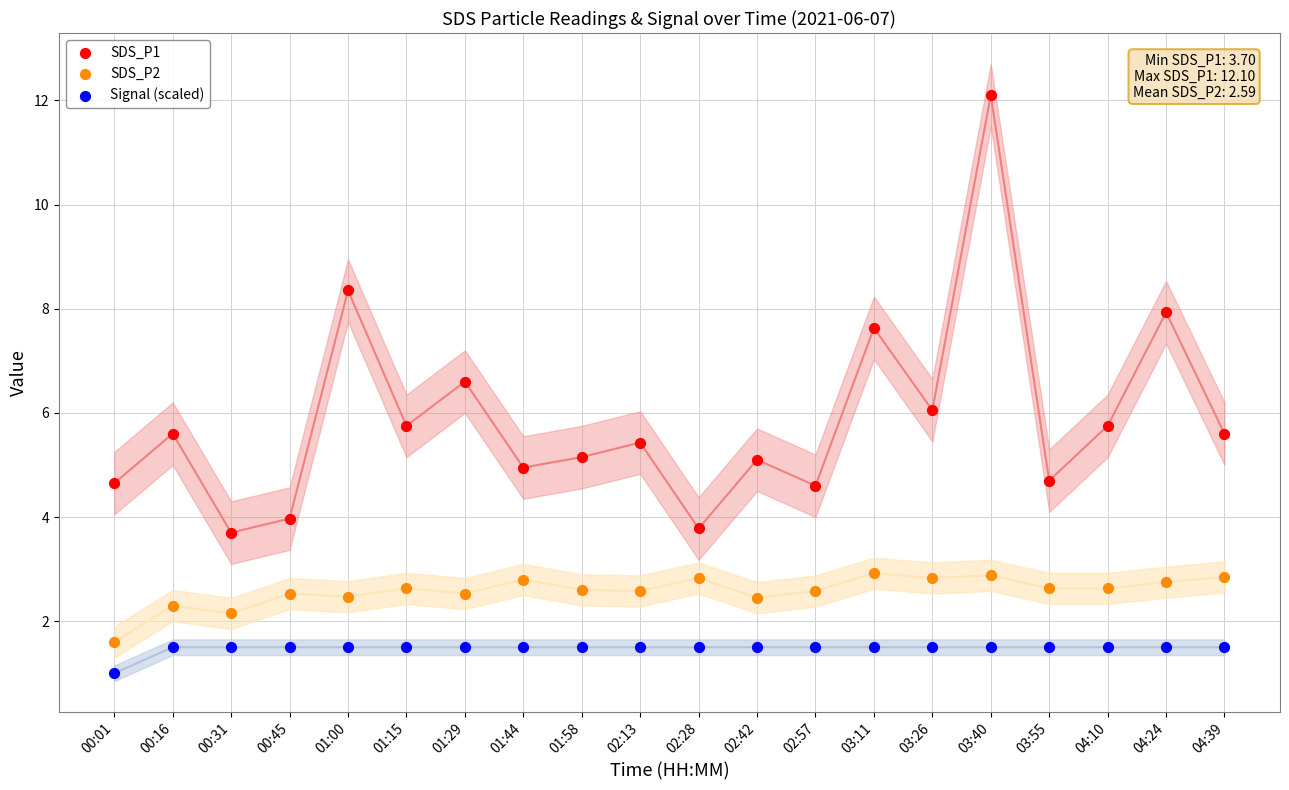

Which series has the largest Y range (max minus min)?

SDS_P1